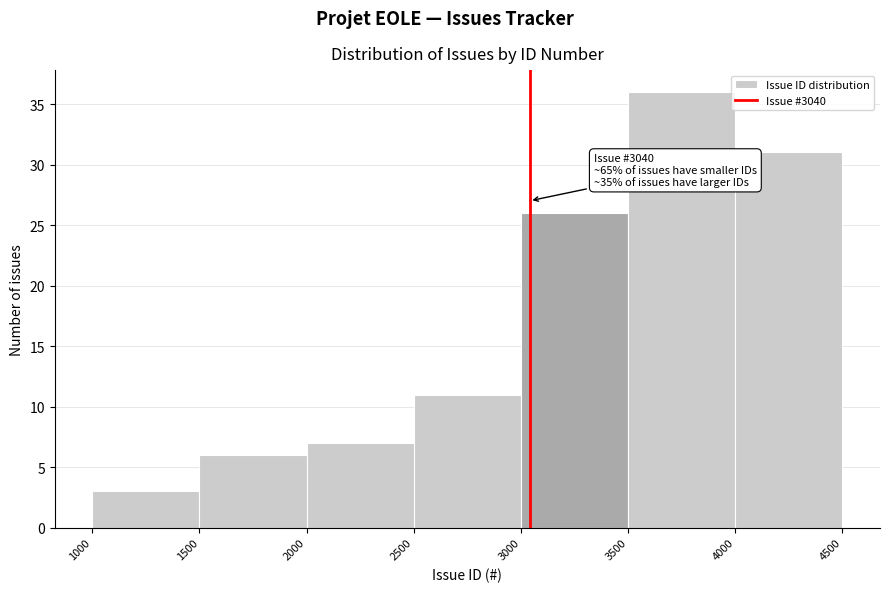

Over which range of the x-axis is the bar tallest?

3500 to 4000